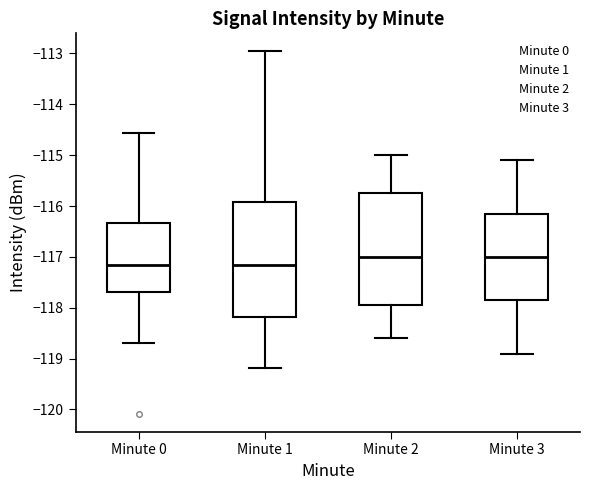

Reading left to right, read every box against the y-axis: the position of its median line, the range the box covers, and the ends of its whiskers. The values are not printed on the chart, so give them approximately, as read against the axis.

Minute 0: median -117.2, box -117.7 to -116.3, whiskers -118.7 to -114.6
Minute 1: median -117.2, box -118.2 to -115.9, whiskers -119.2 to -113.0
Minute 2: median -117.0, box -117.9 to -115.7, whiskers -118.6 to -115.0
Minute 3: median -117.0, box -117.8 to -116.1, whiskers -118.9 to -115.1